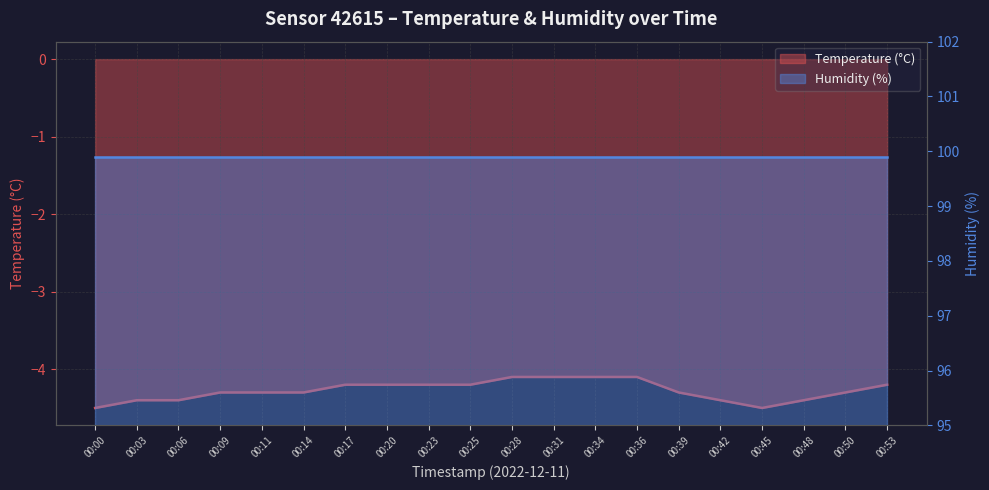

Count the number of categories in the chart.

20